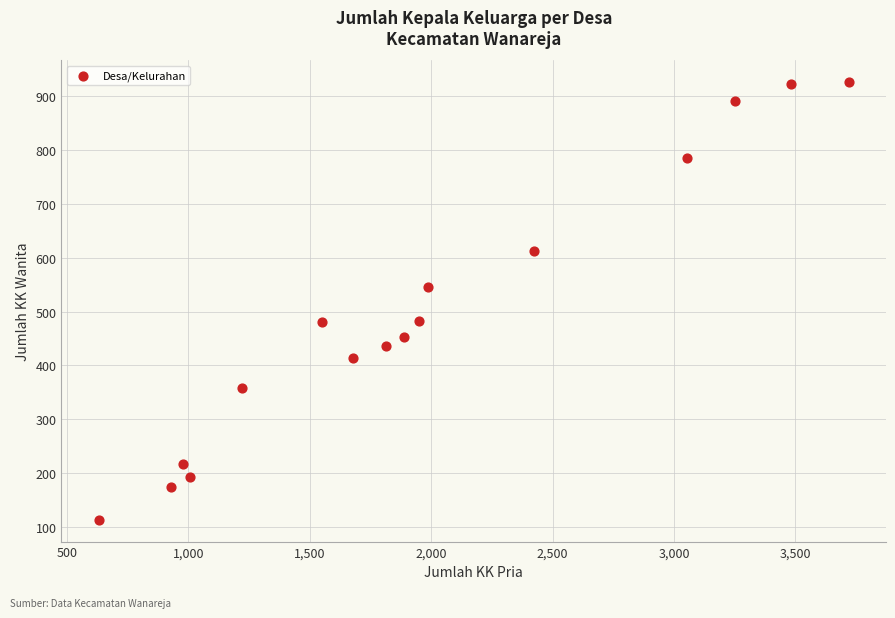

What Y value in the scatter plot is closest to 519?

546